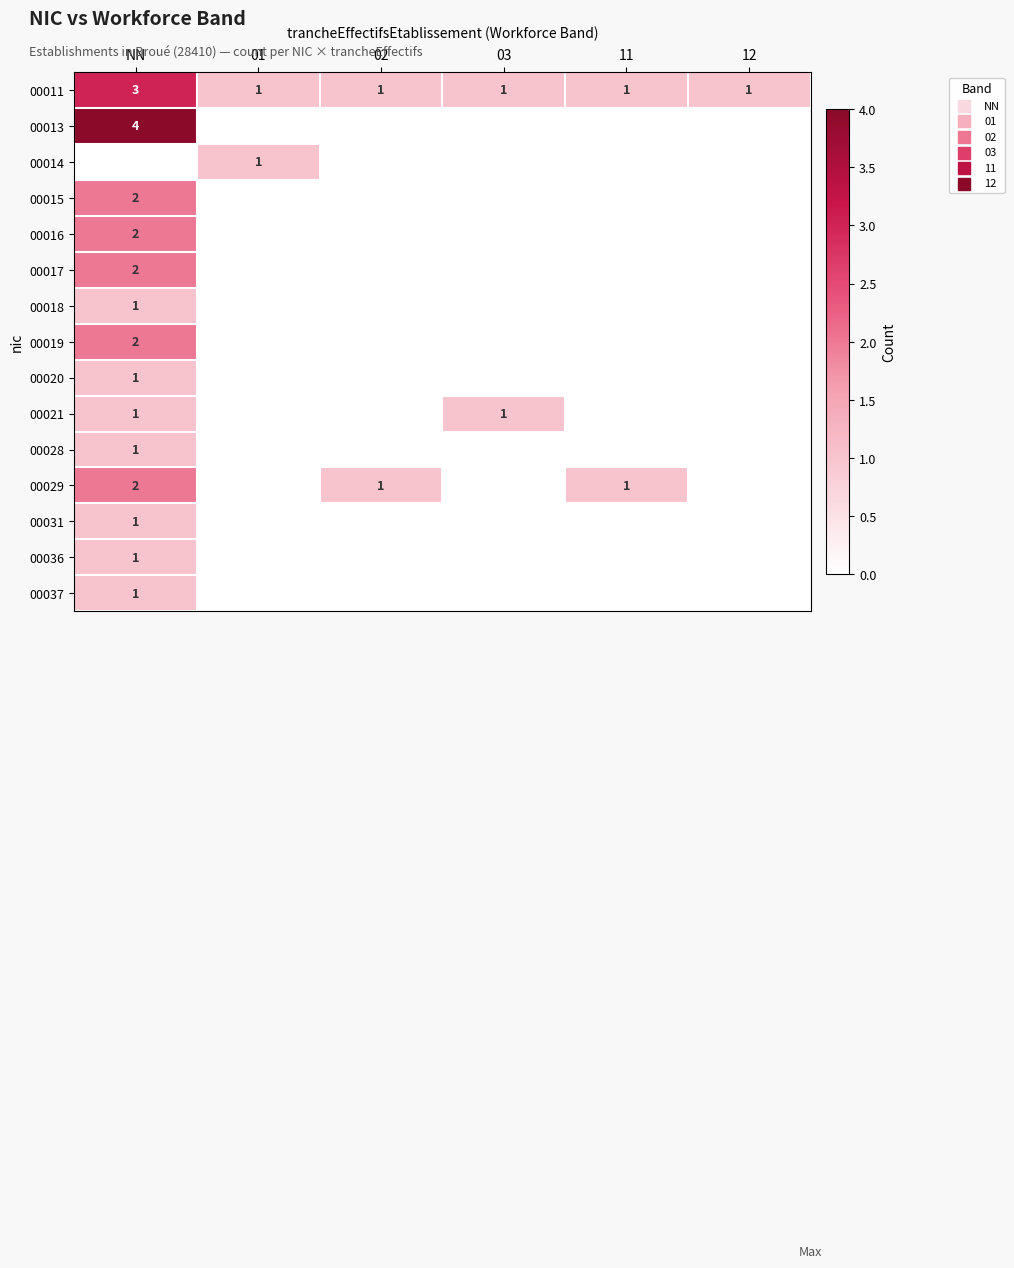

Between 01 and 03, which is larger?

01